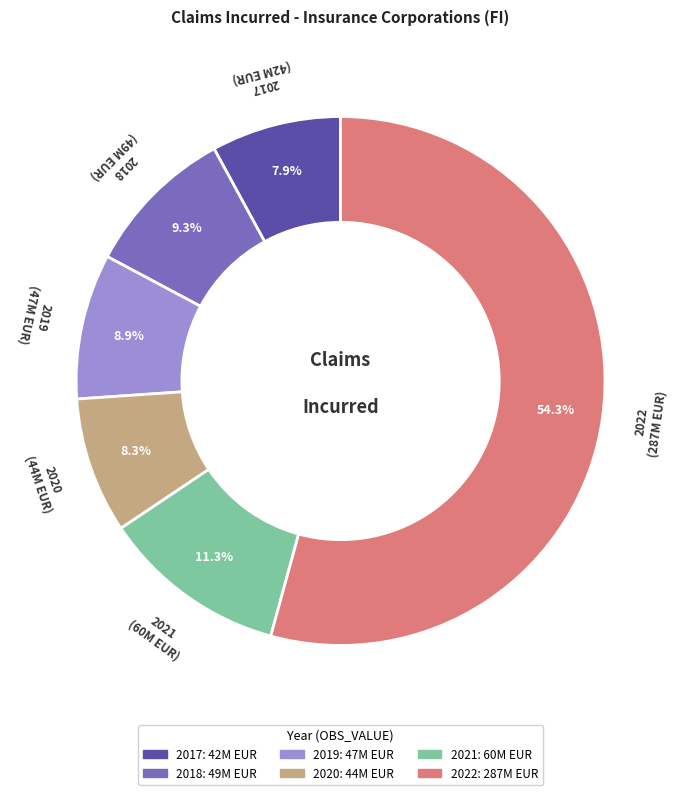

To the nearest percent, what is the difference between the 2019 and 2017 slice percentages?

1%